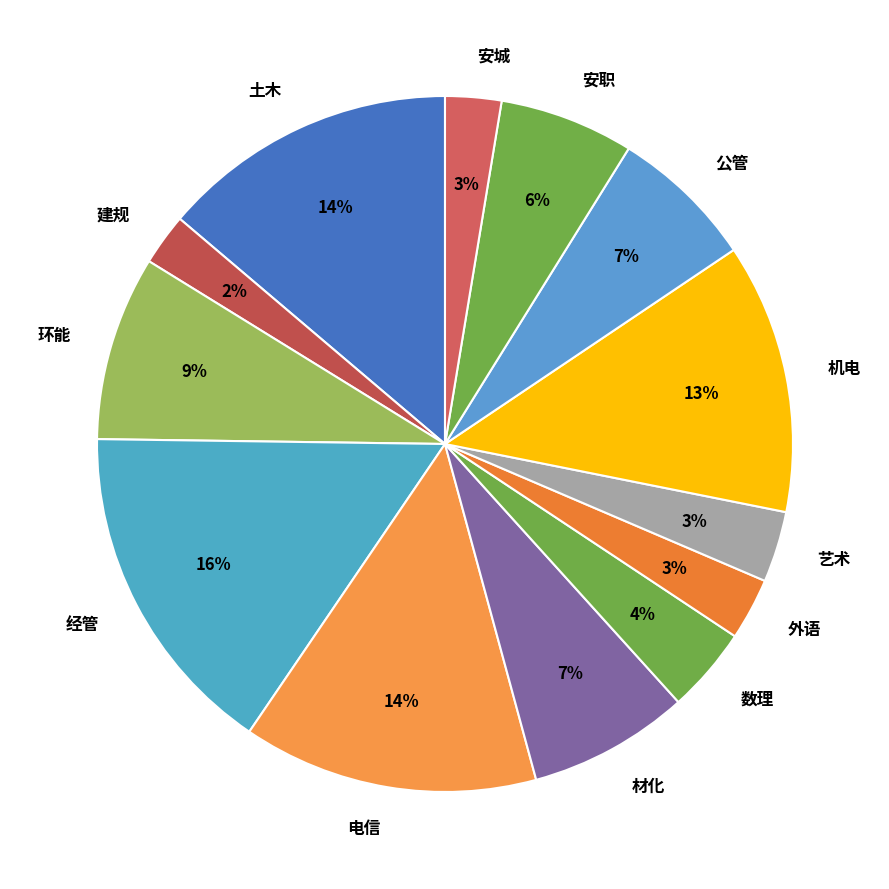

Approximately how many times larger is the value at 机电 compared to 经管?

0.8